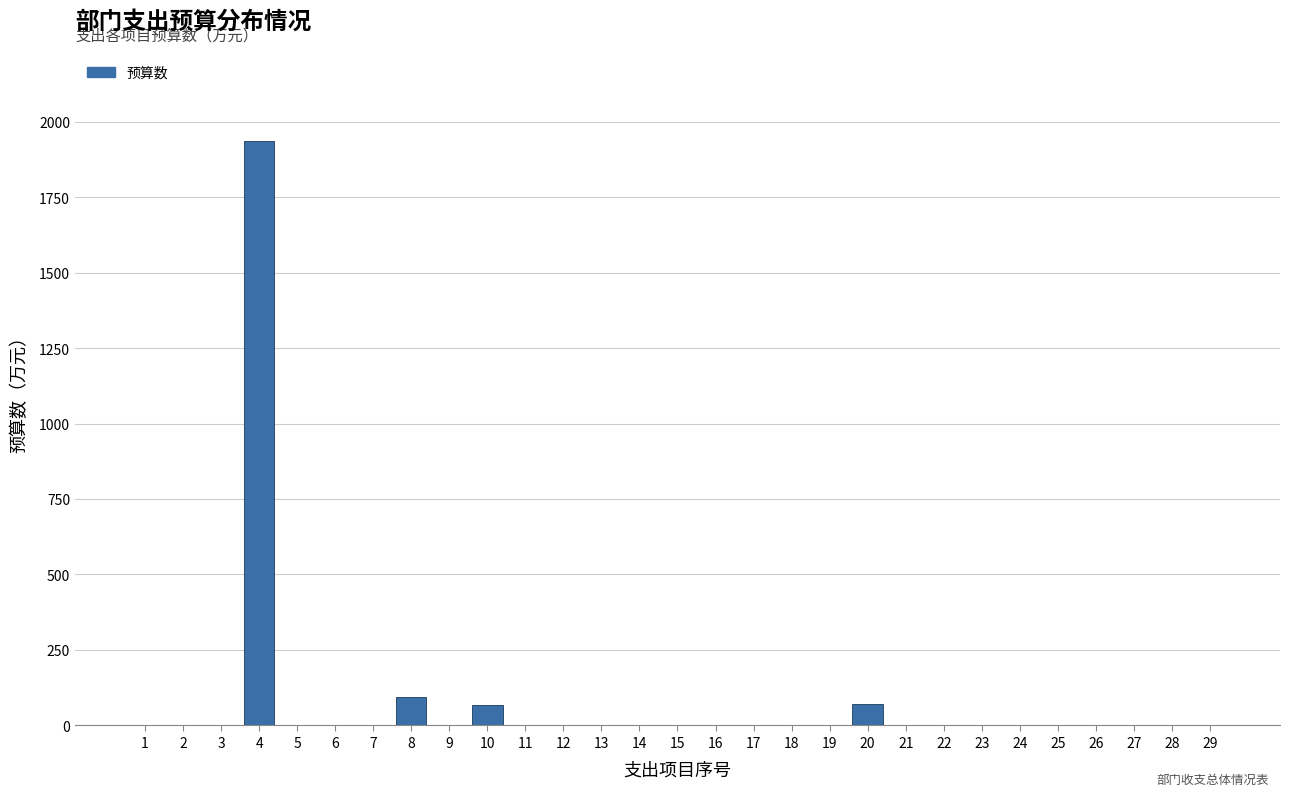

Is it true that the value at 9 is -792.3?

False